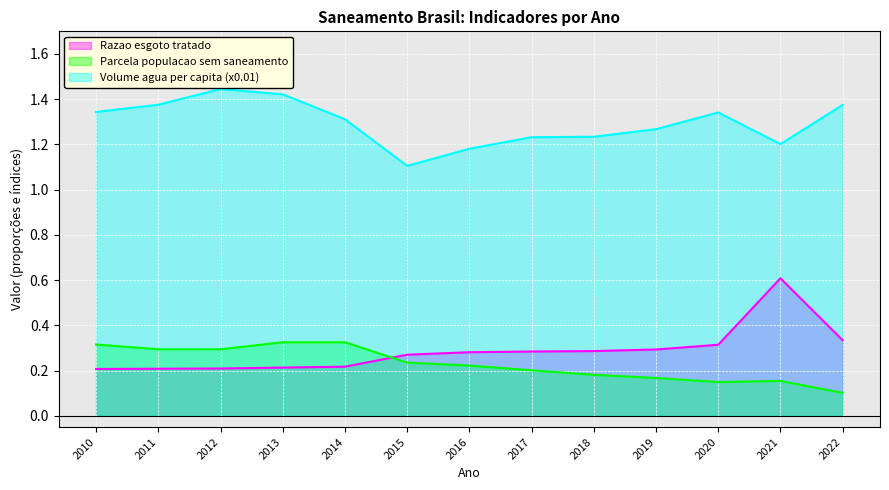

Where is Razao esgoto tratado nearest to the value 0?

2010